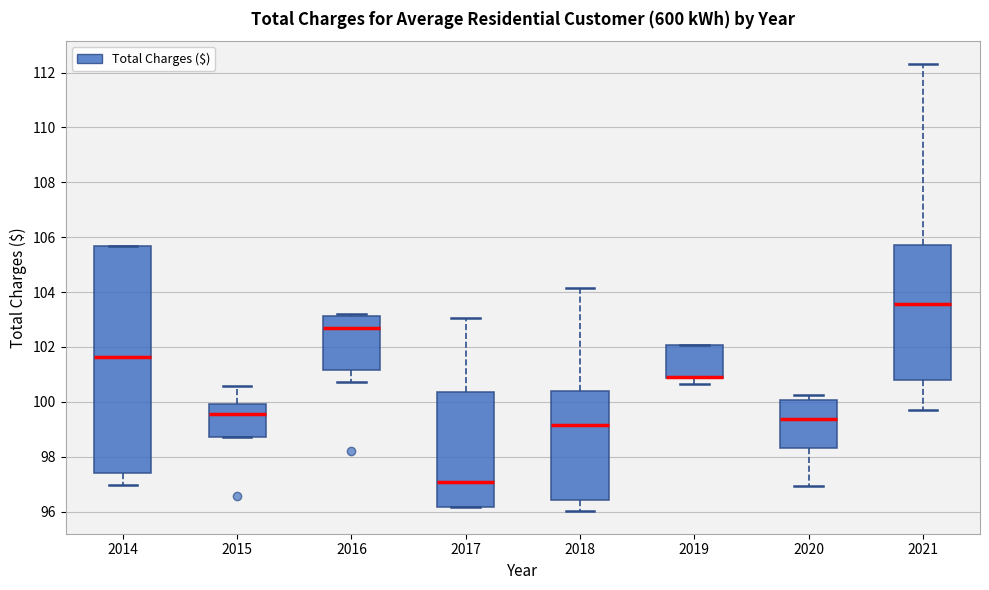

Reading left to right, transcribe this box plot: for each box, give where its median line is, the range the box spans, and where its two whiskers end, as read against the y-axis. The values are not printed on the chart, so give them approximately, as read against the axis.

2014: median 101.6, box 97.4 to 105.6, whiskers 97.0 to 105.6
2015: median 99.6, box 98.8 to 100.0, whiskers 98.8 to 100.6
2016: median 102.6, box 101.2 to 103.2, whiskers 100.8 to 103.2 (just above the box's upper edge)
2017: median 97.0, box 96.2 to 100.4, whiskers 96.2 to 103.0
2018: median 99.2, box 96.4 to 100.4, whiskers 96.0 to 104.2
2019: median 101.0 (drawn on the box's lower edge), box 100.8 to 102.0, whiskers 100.6 to 102.0
2020: median 99.4, box 98.4 to 100.0, whiskers 97.0 to 100.2
2021: median 103.6, box 100.8 to 105.8, whiskers 99.8 to 112.4